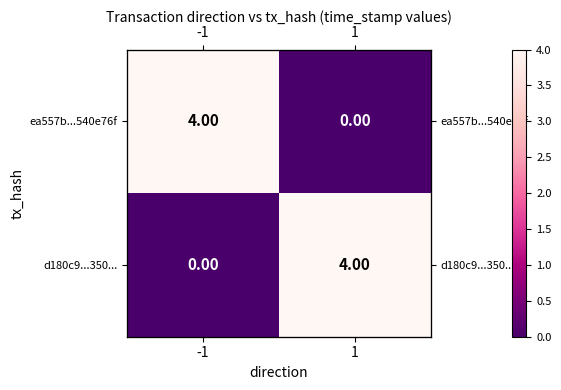

At which label is d180c9...350... closest to 2?

-1